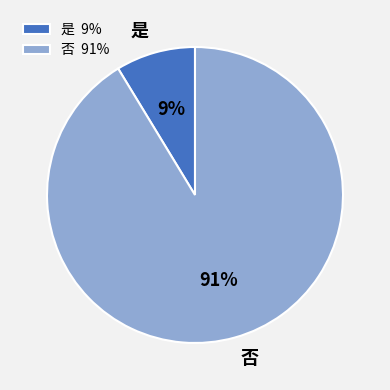

What is the ratio of the value at 是 to the value at 否?

0.1